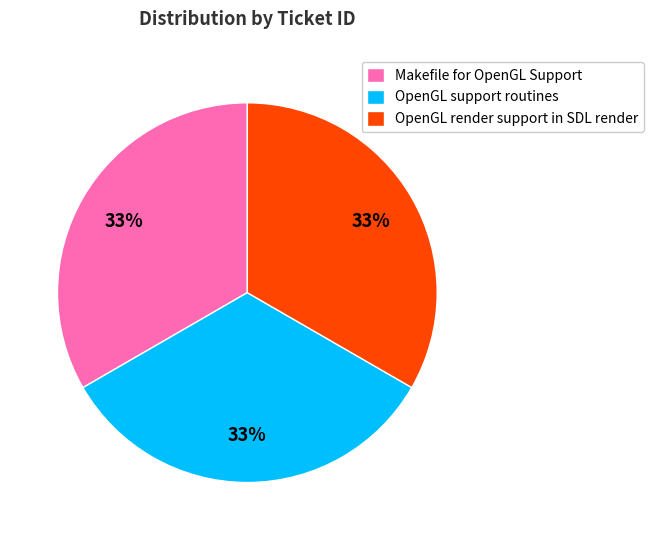

To the nearest percent, what is the average slice percentage?

33%